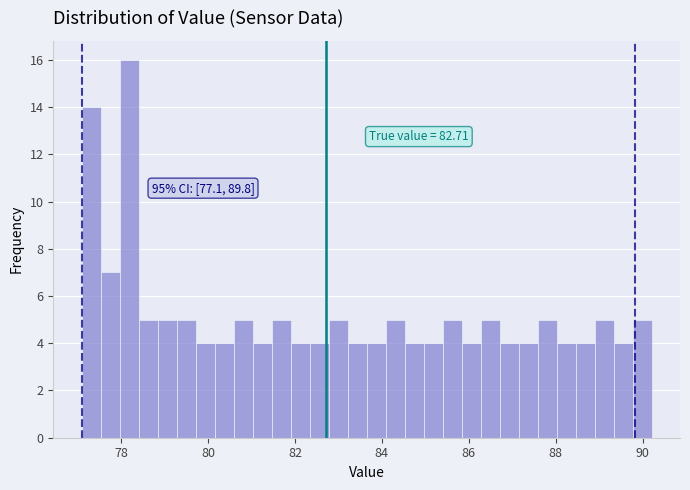

Read against the x-axis, roughly where is the centre of the tallest bar?

78.2